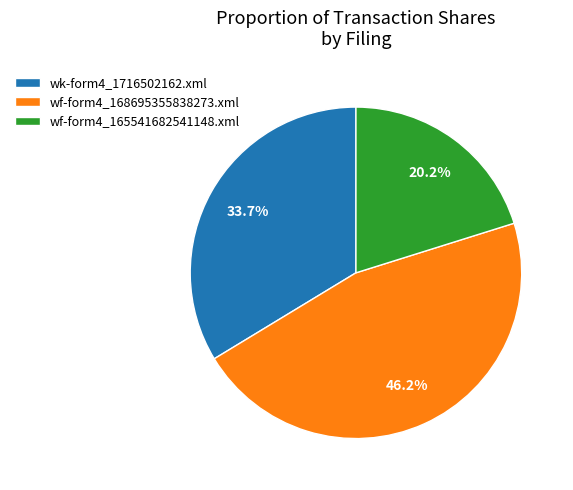

The wf-form4_165541682541148.xml slice represents 20% of the pie. True or false?

True